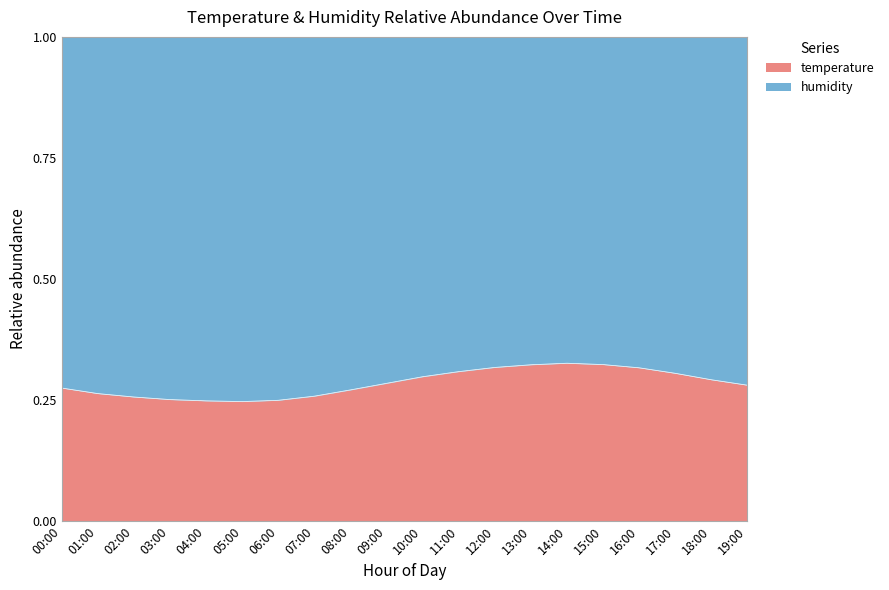

What is the change in value from 08:00 to 15:00?

+0.1